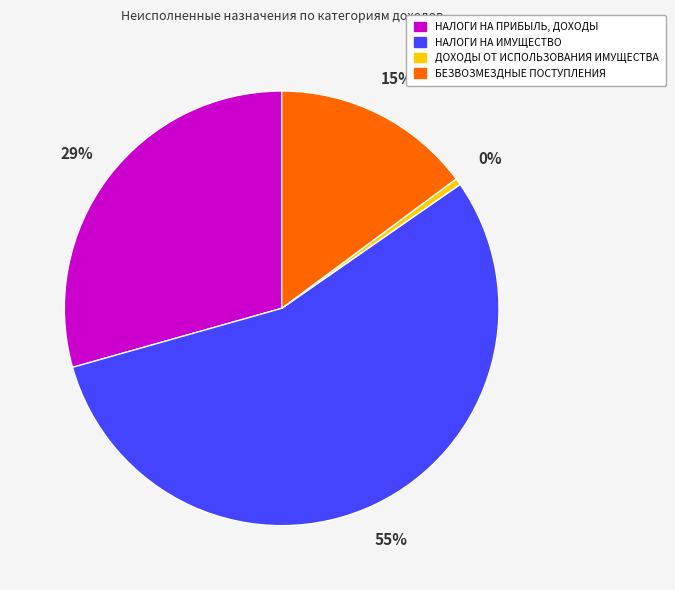

What percentage is the БЕЗВОЗМЕЗДНЫЕ ПОСТУПЛЕНИЯ slice, to the nearest percent?

15%